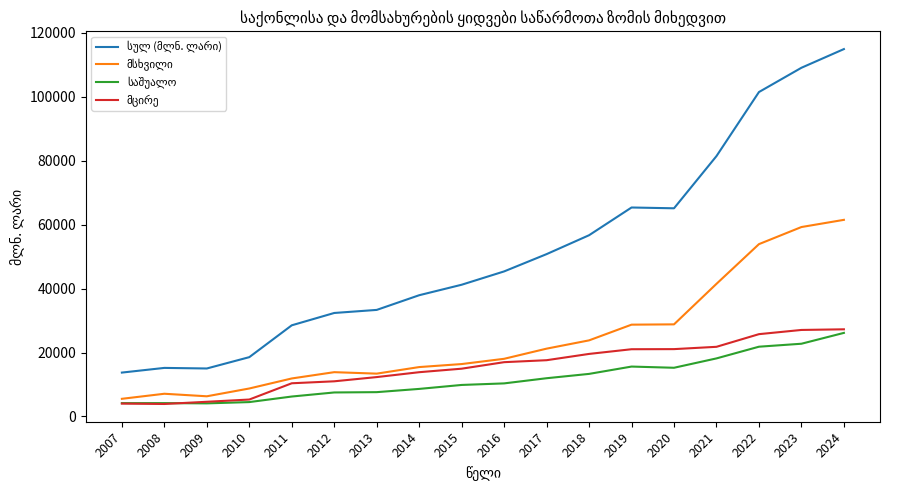

What is the total value across all series at 2009?

30007.8